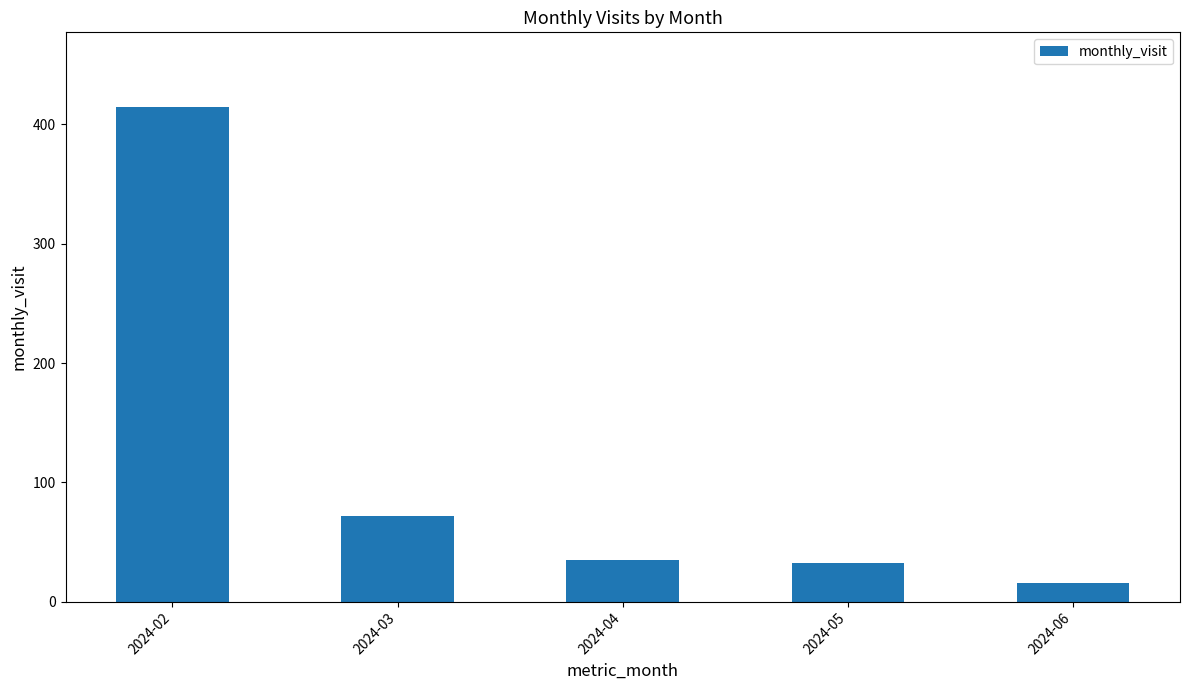

True or false: the data shows 12 at 2024-05.

False